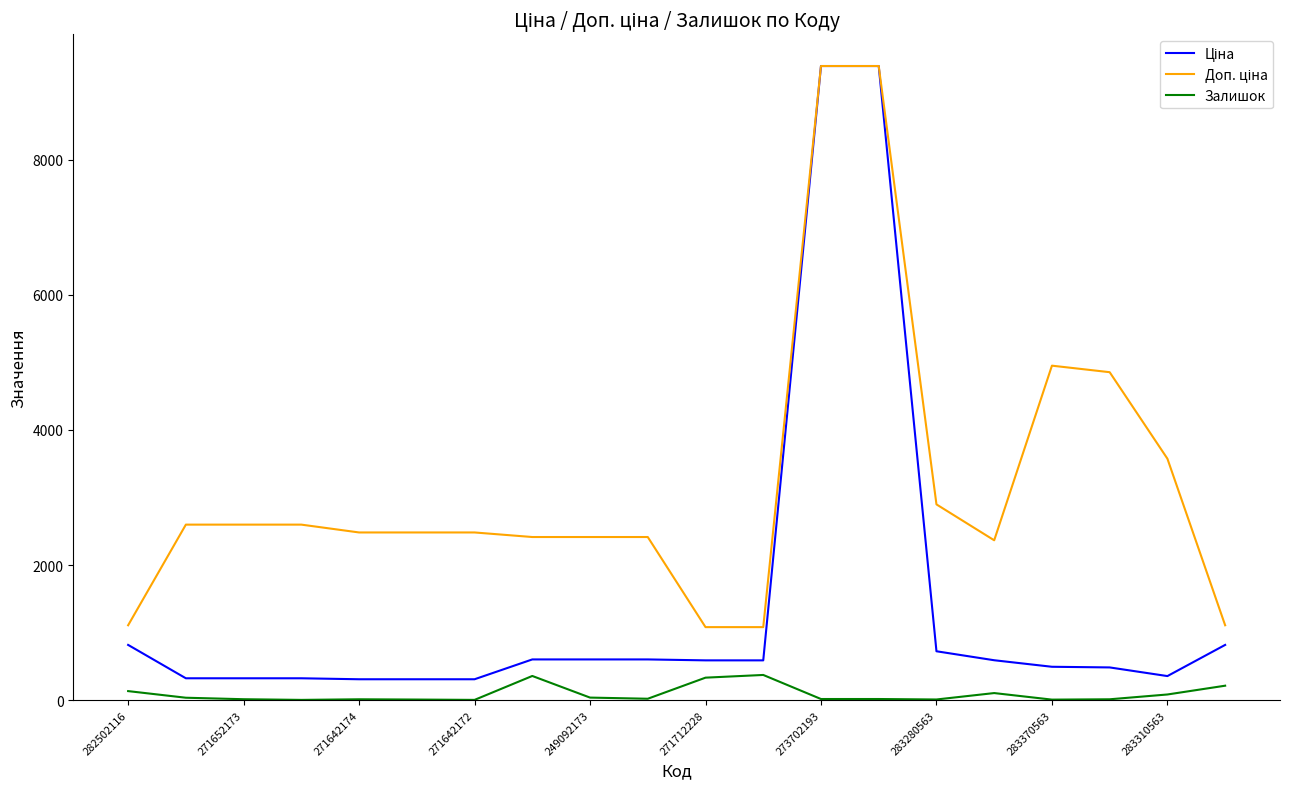

Does the chart display data point markers on the line(s)?

No